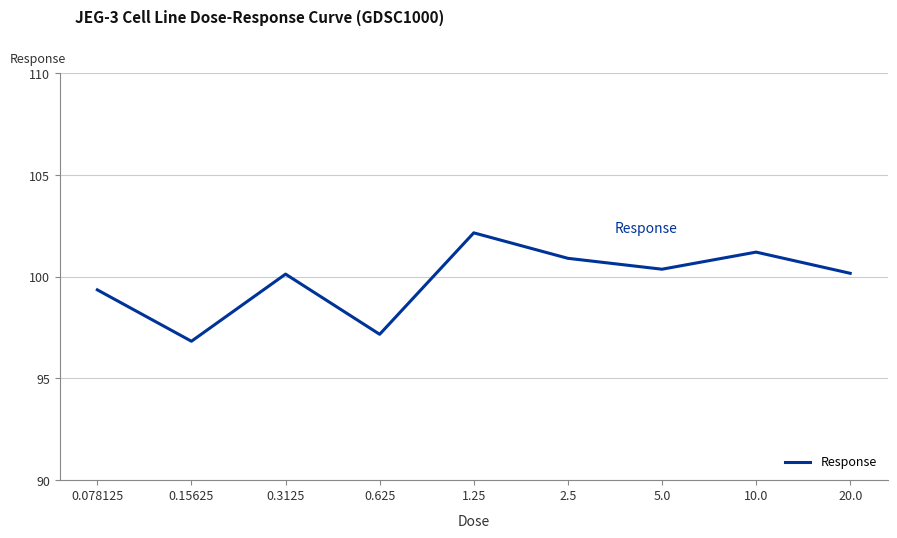

What is the change in value from 0.625 to 10.0?

+4.0